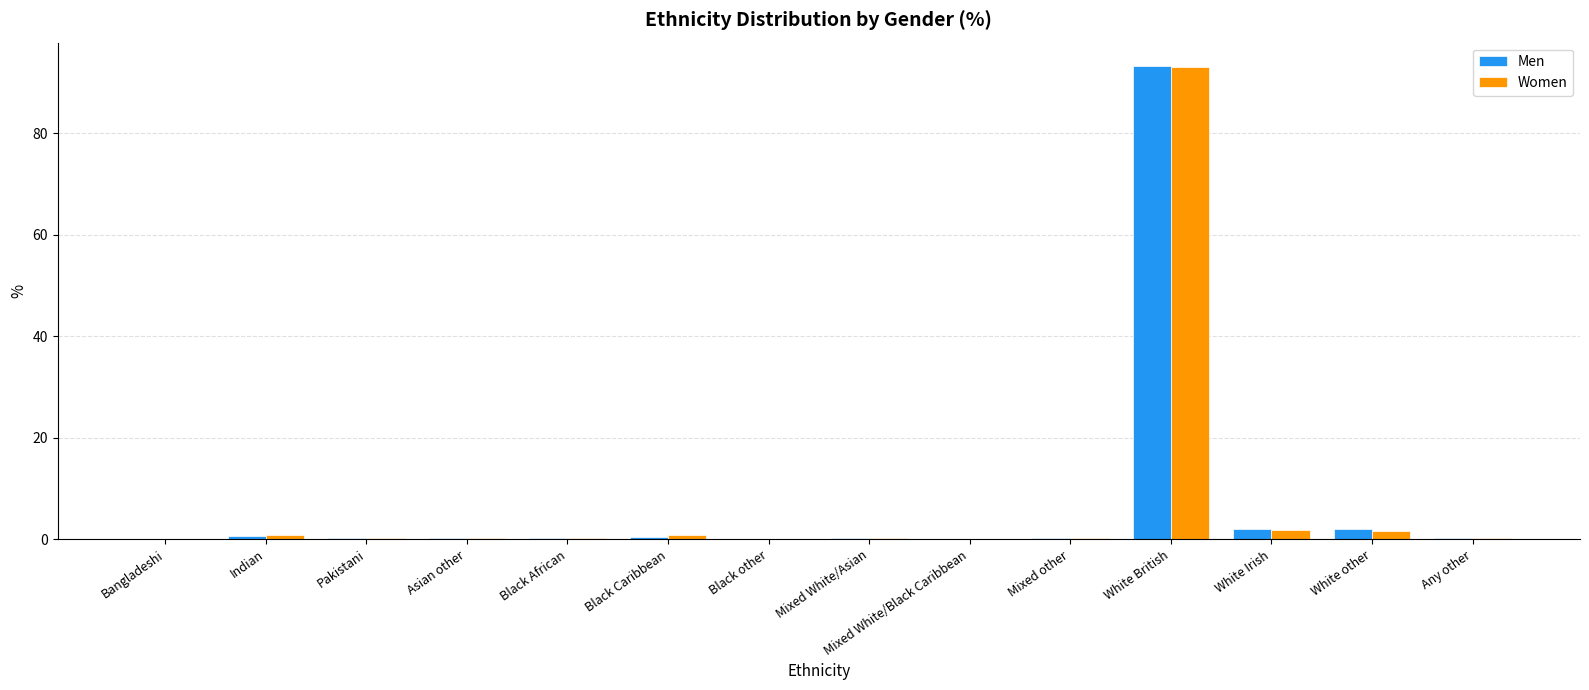

What is the total value across all series at Mixed White/Asian?

0.5